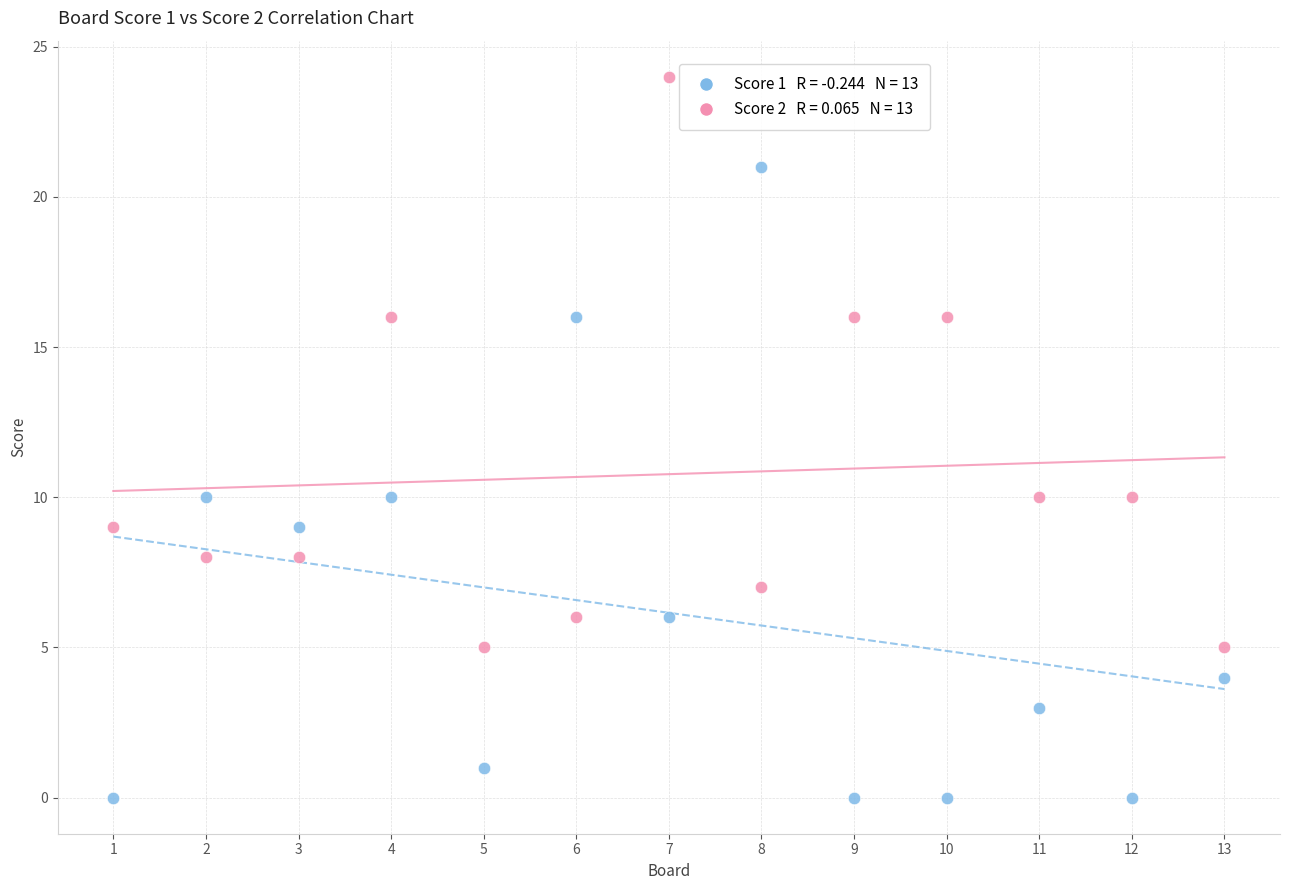

Across all data points, what is the range of X values (max minus min)?

12